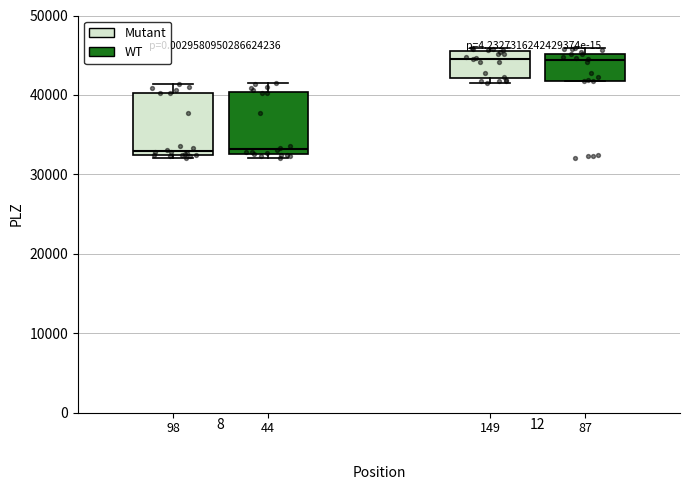

Where does the median line of the box at x = 149 sit on the y-axis? The values are not printed on the chart, so give them approximately, as read against the axis.

45000